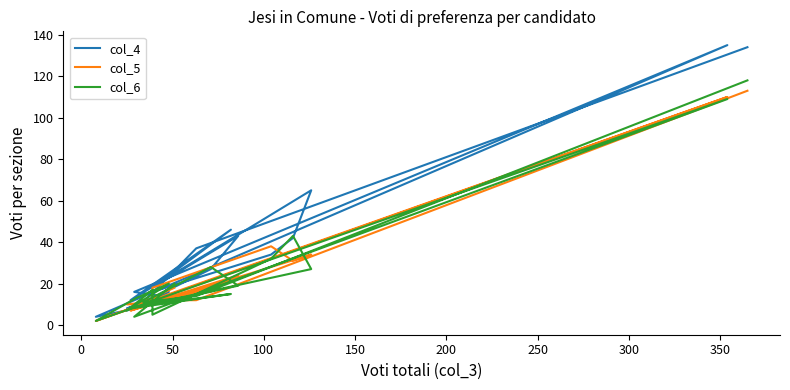

What is the difference between the second highest and second lowest values in the col_6 series?

105